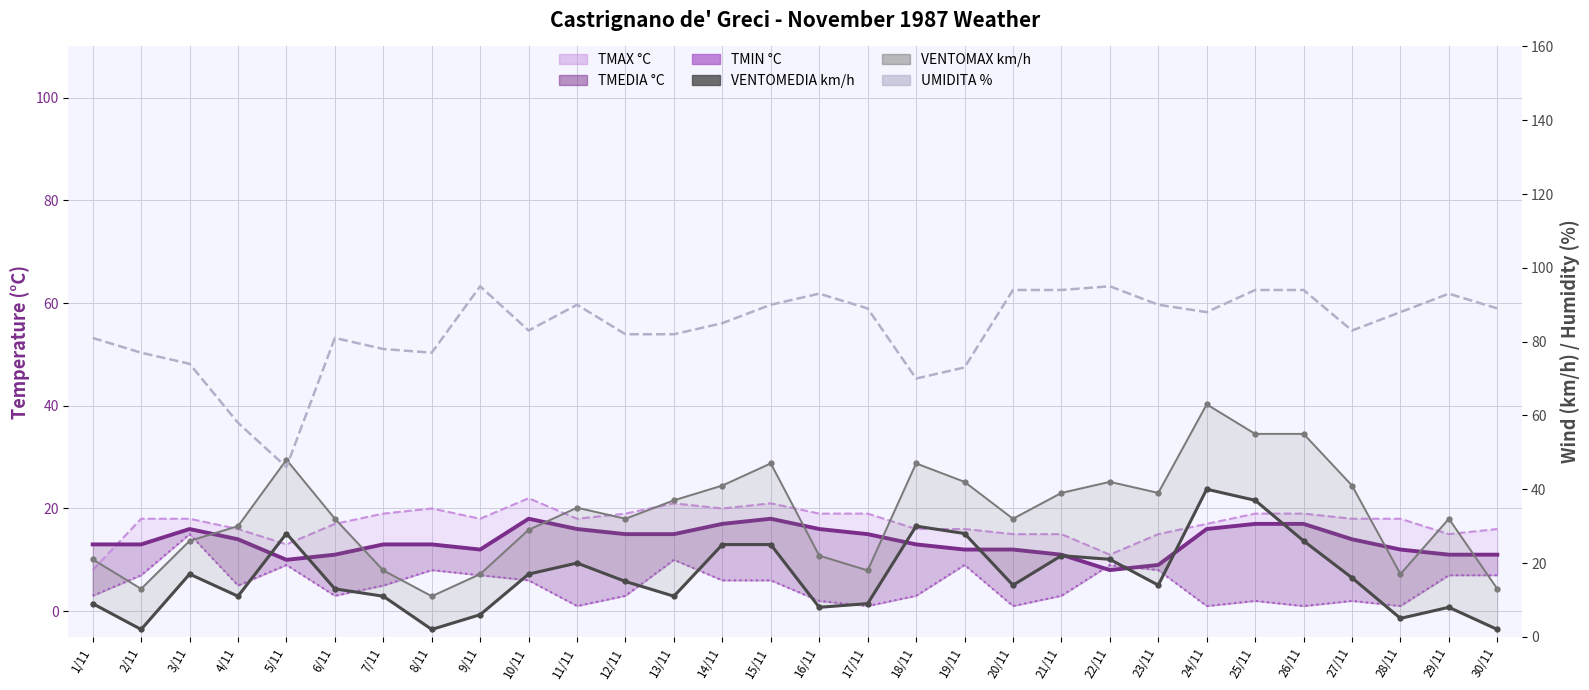

What is the minimum value for UMIDITA %?

46